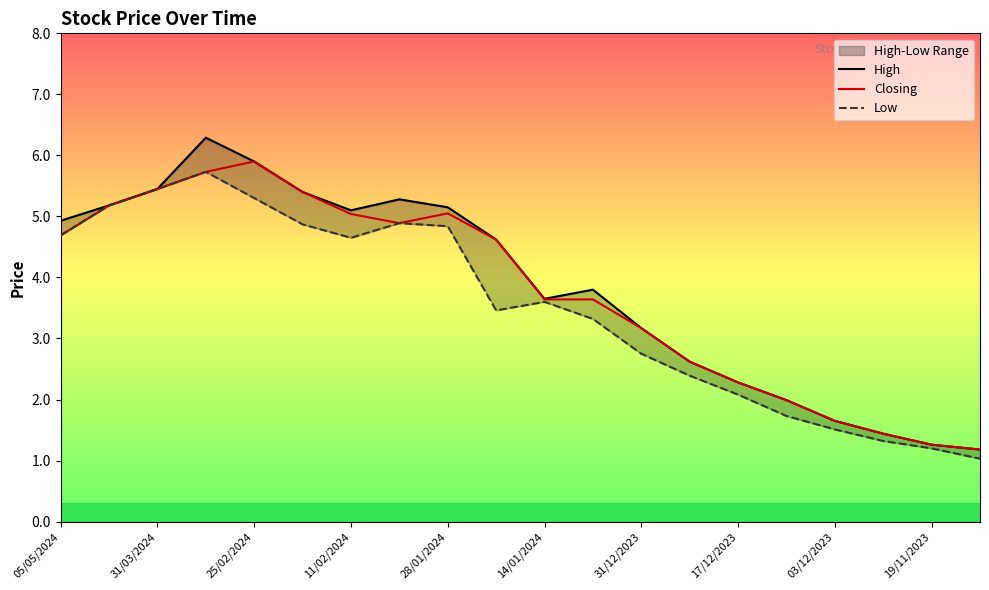

Is it true that Closing equals 5.0 at 28/01/2024?

True